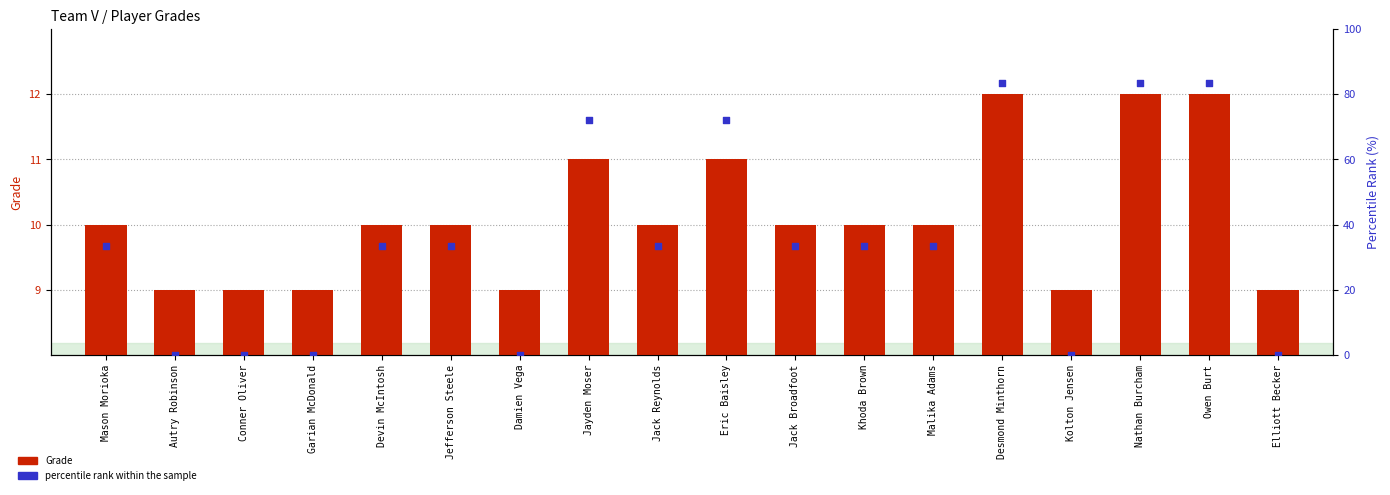

Is the value of Grade at Jack Reynolds greater than the value of percentile rank within the sample at Nathan Burcham?

No